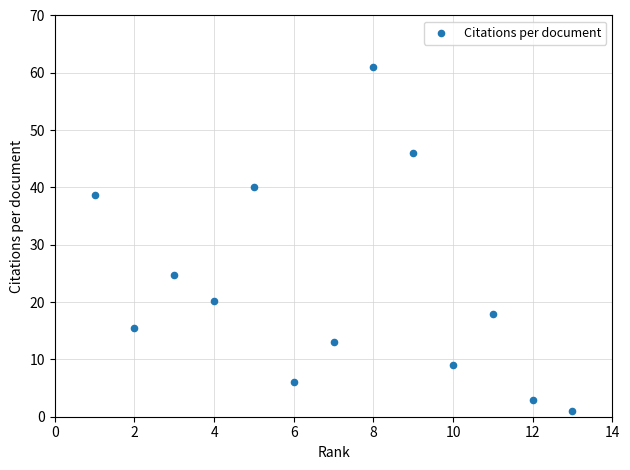

What Y value in the scatter plot is closest to 31?

24.8